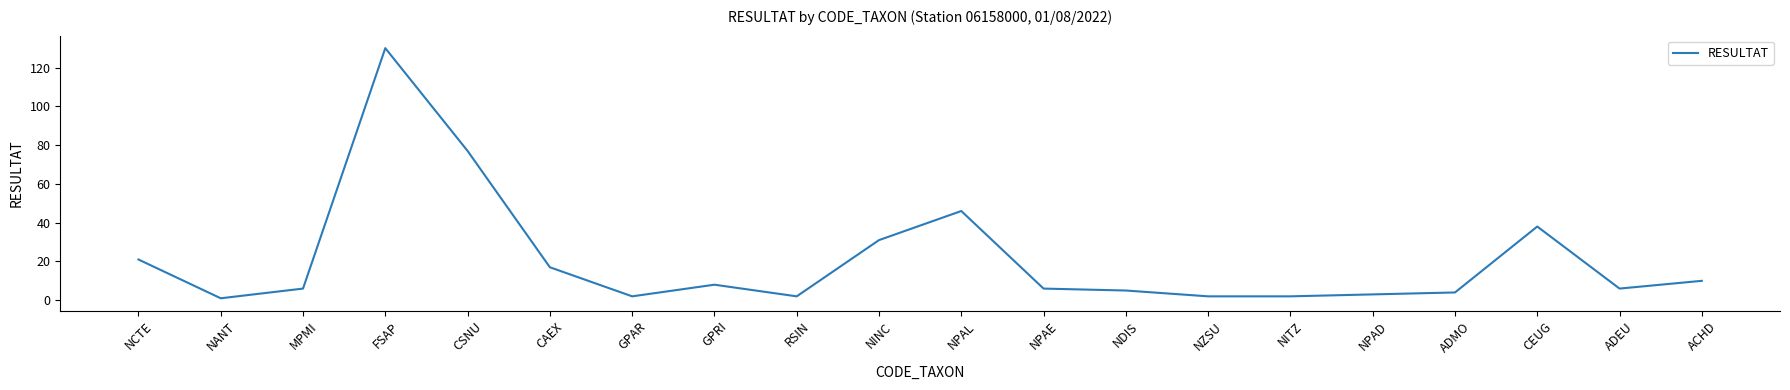

What is the greatest value displayed?

130